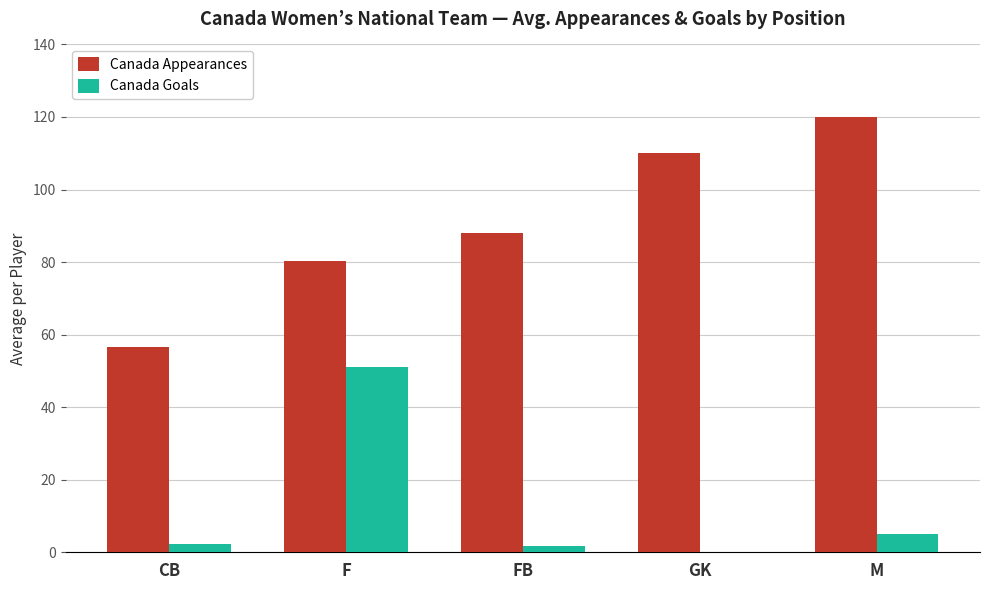

Is the value of Canada Appearances at M greater than the value of Canada Goals at M?

Yes